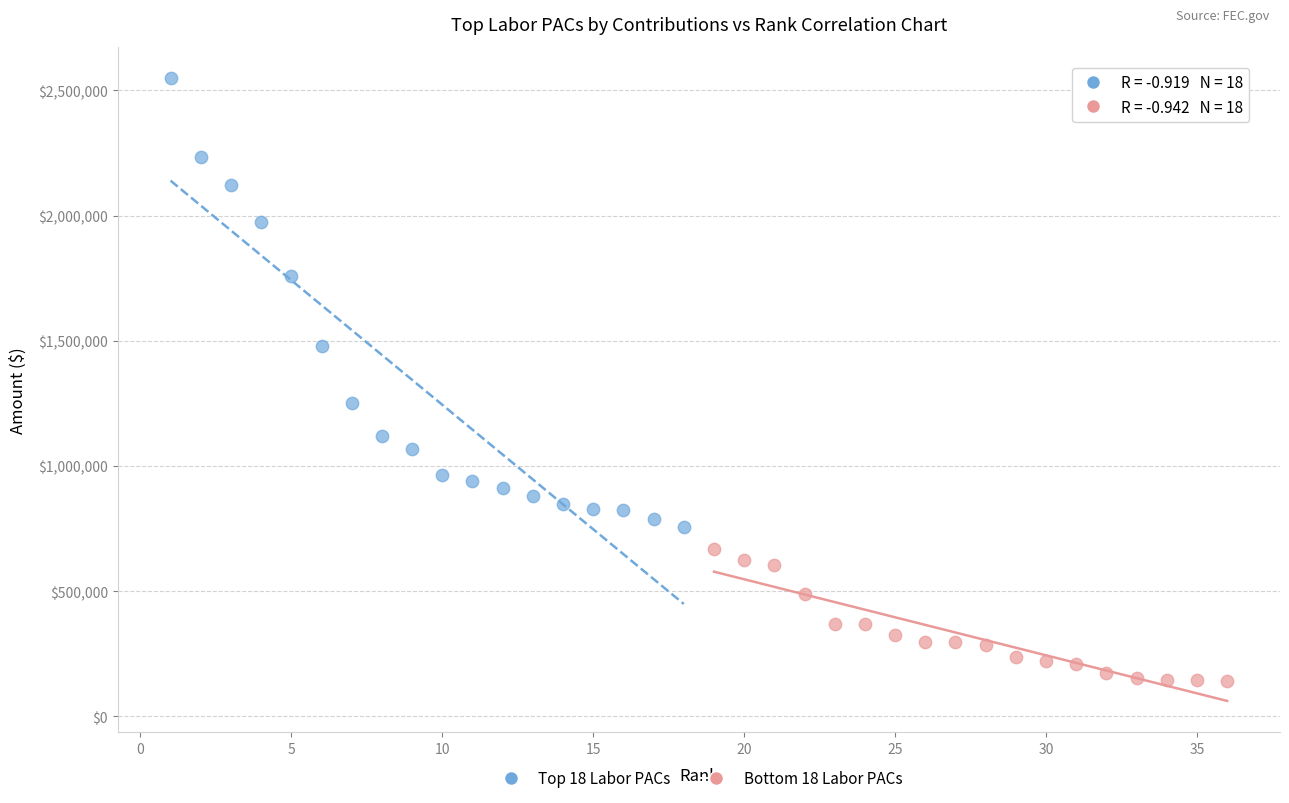

Which series reaches the maximum Y coordinate?

Top 18 Labor PACs